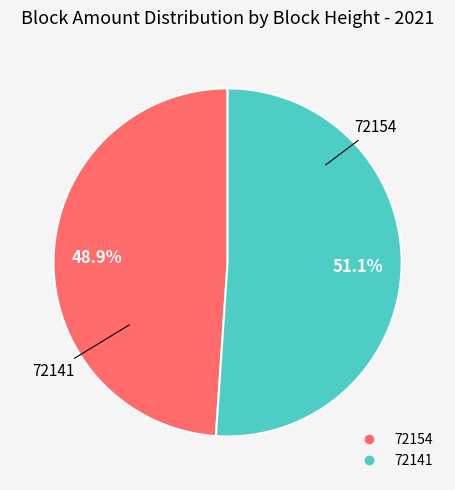

Rank the categories by value from lowest to highest.

72154, 72141